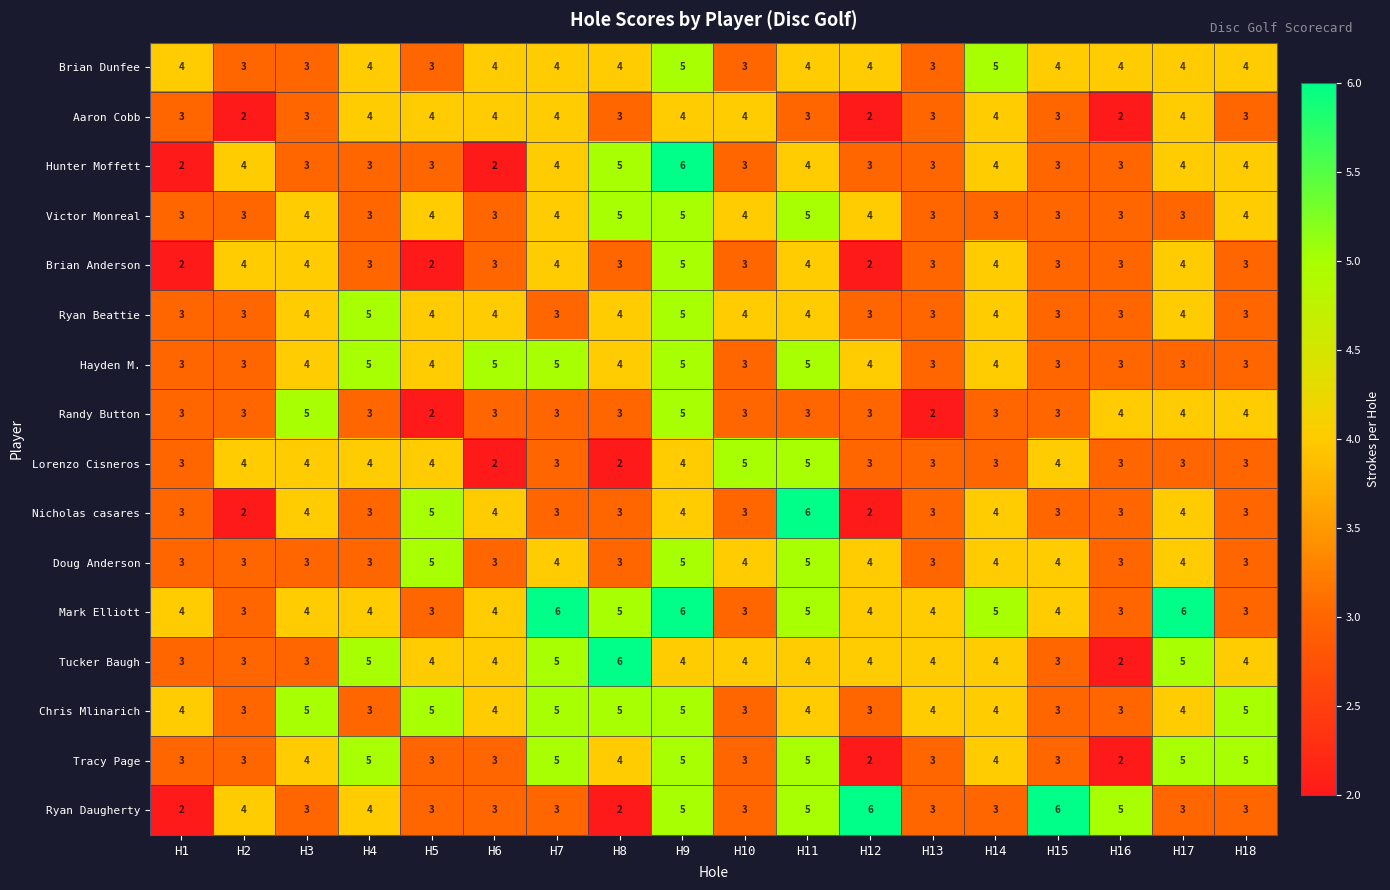

Between H2 and H15, which series saw the biggest shift?

Ryan Daugherty